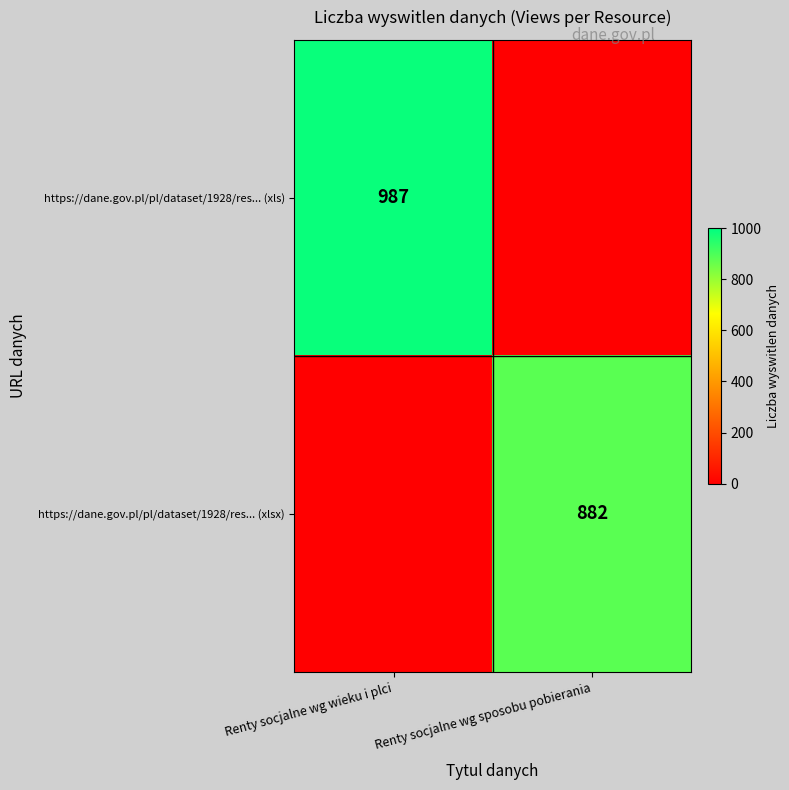

The https://dane.gov.pl/pl/dataset/1928/res... (xlsx) series shows 882 at Renty socjalne wg sposobu pobierania. True or false?

True